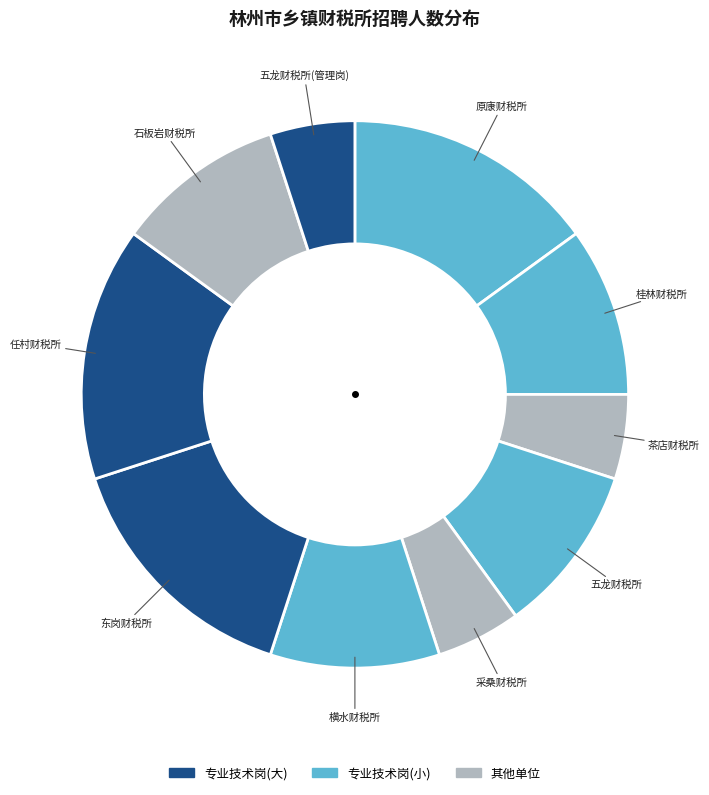

How many slices are in this pie chart?

10